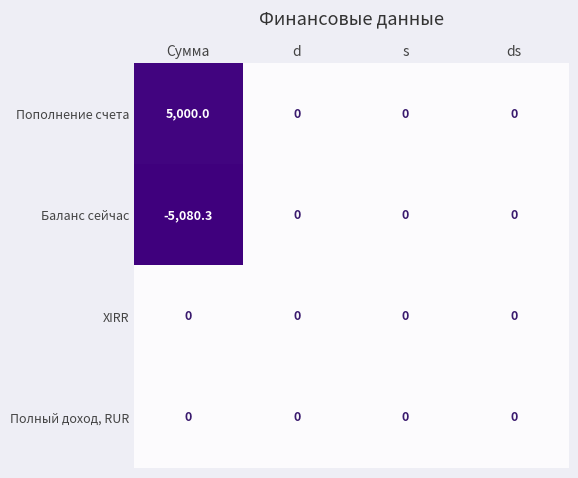

Which series has the largest total across all categories?

Пополнение счета